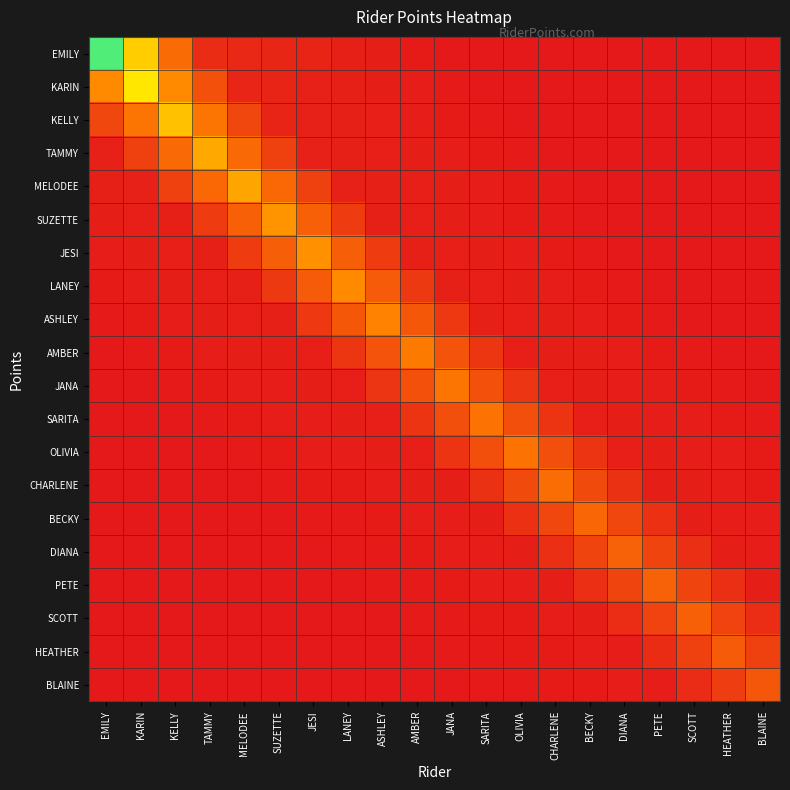

What is the spread (max minus min) of values at BECKY?

76.0